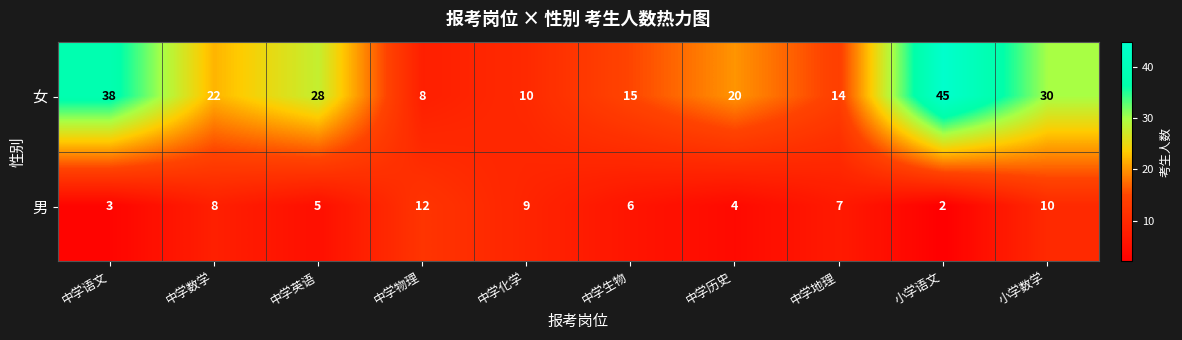

List the series in order of their overall mean, highest first.

女, 男